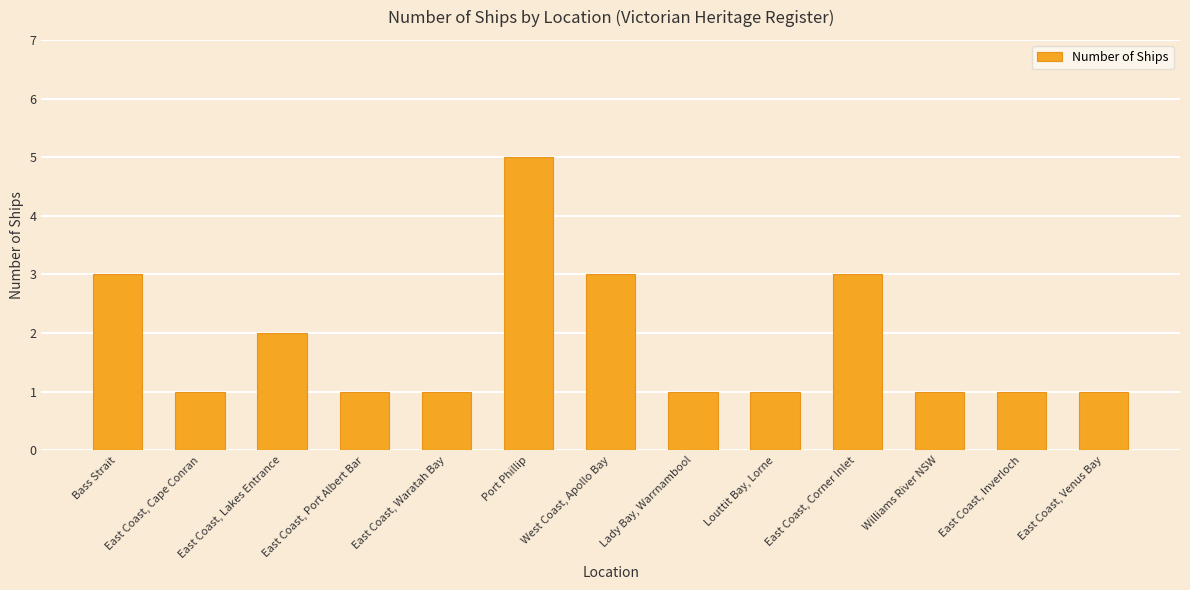

What is the label of the 9th bar from the right?

East Coast, Waratah Bay